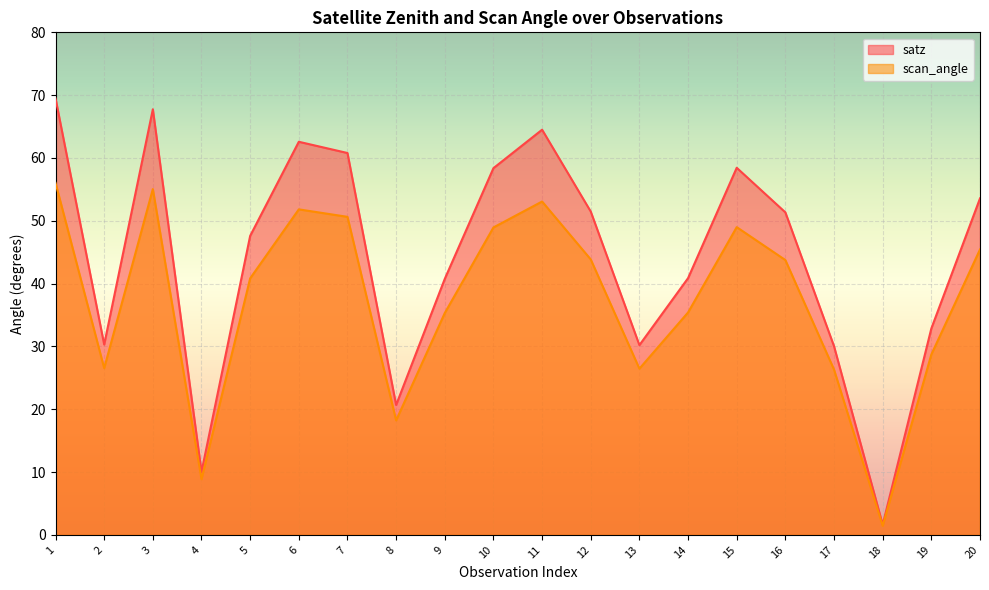

Which series changed the most between 6 and 14?

satz